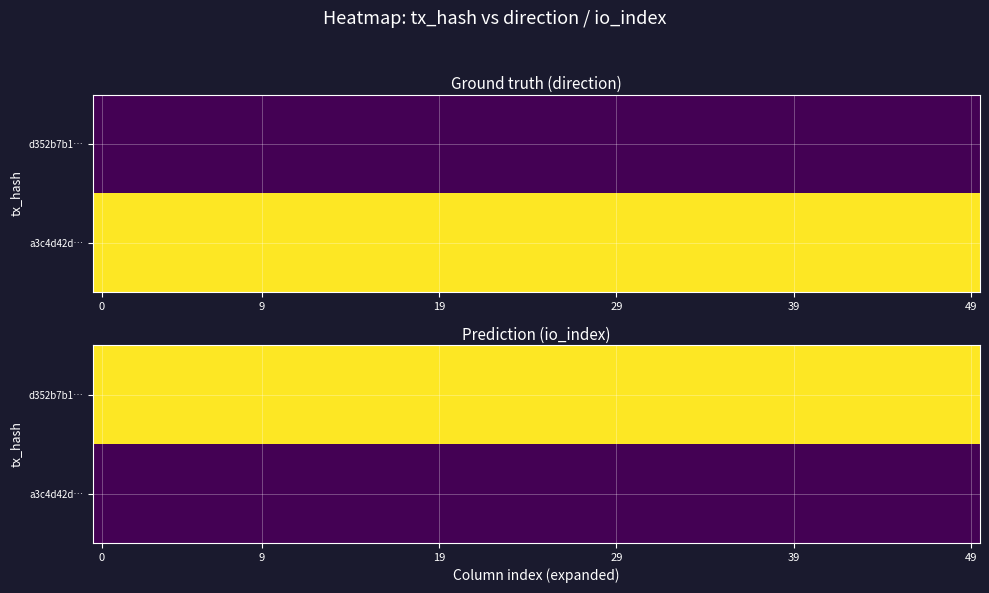

What is the lowest value of the a3c4d42d842276dff1f70906212a08fac62812b series?

1